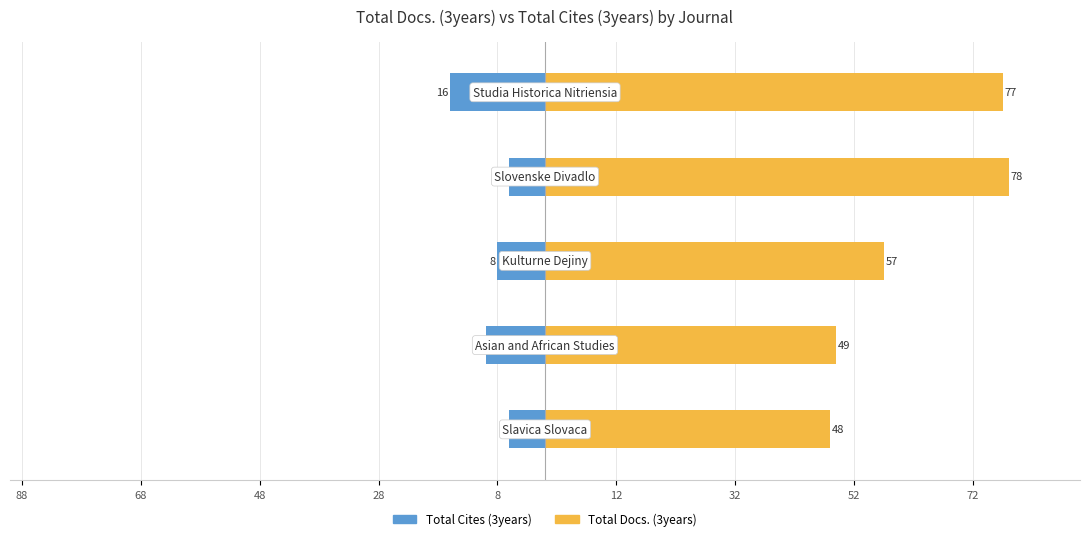

What is the maximum value for Total Docs. (3years)?

78